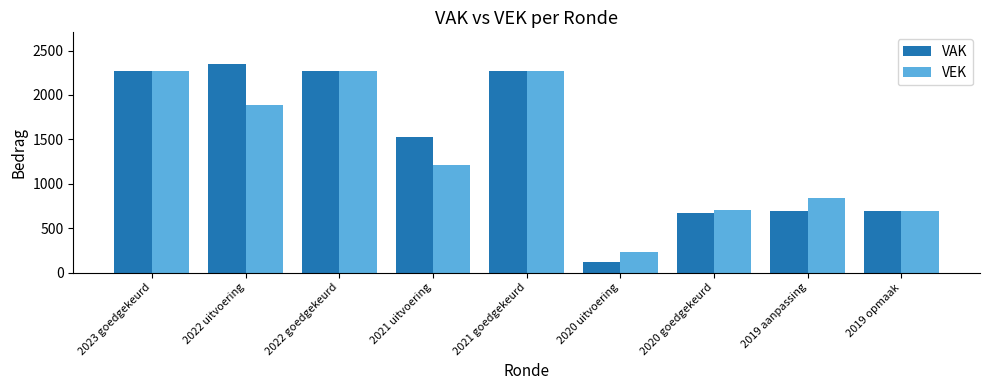

Reading left to right, extract all data points from this chart.

VAK: 2023 goedgekeurd=2267	2022 uitvoering=2353	2022 goedgekeurd=2267	2021 uitvoering=1532	2021 goedgekeurd=2267	2020 uitvoering=116	2020 goedgekeurd=673	2019 aanpassing=694	2019 opmaak=694
VEK: 2023 goedgekeurd=2267	2022 uitvoering=1890	2022 goedgekeurd=2267	2021 uitvoering=1206	2021 goedgekeurd=2267	2020 uitvoering=228	2020 goedgekeurd=707	2019 aanpassing=834	2019 opmaak=694